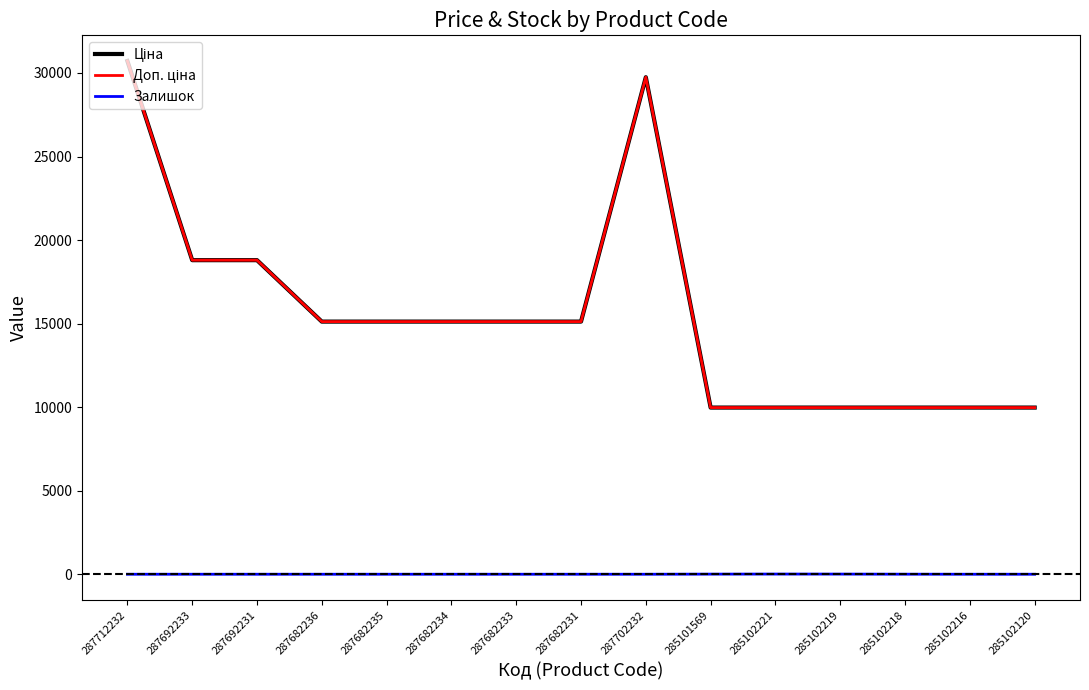

True or false: Ціна and Залишок cross at least once.

False